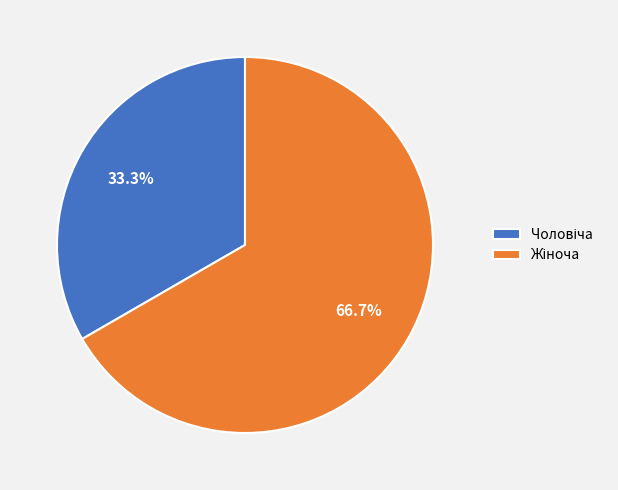

Is there any slice that represents more than half of the pie?

Yes